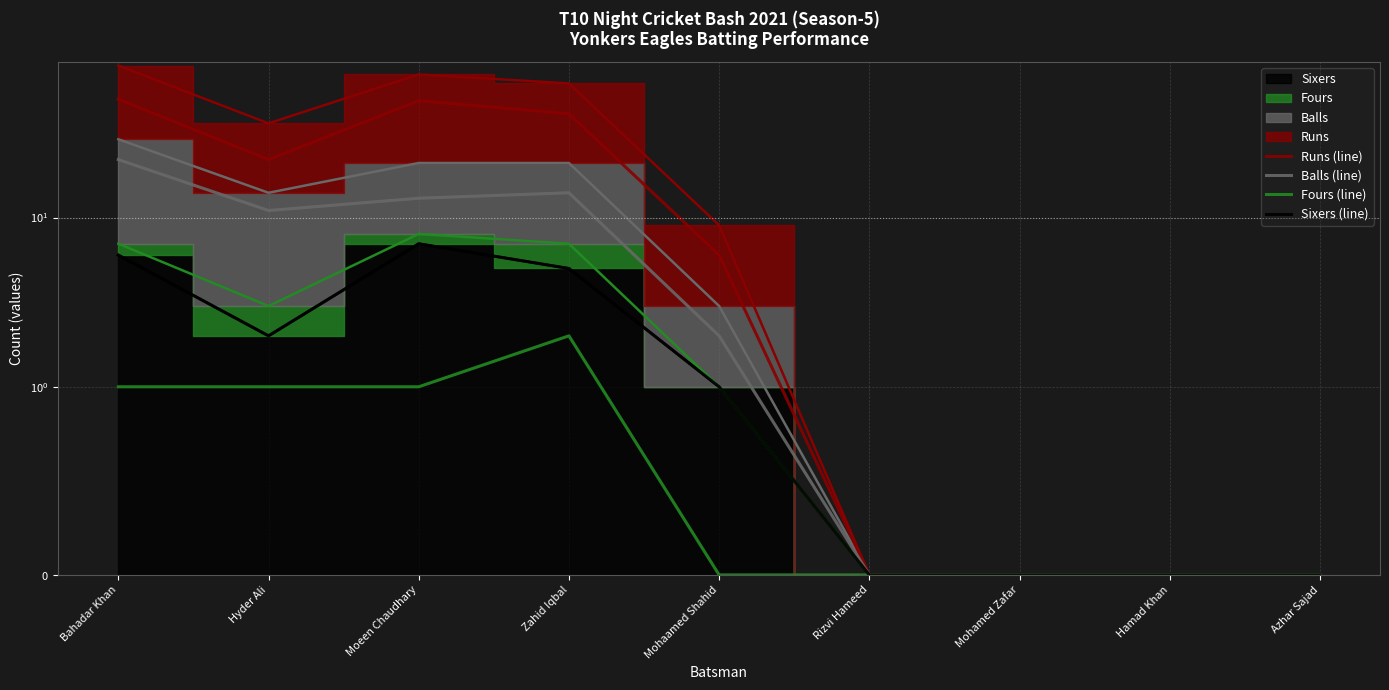

True or false: Sixers (line) has a value of 7 at Zahid Iqbal.

False